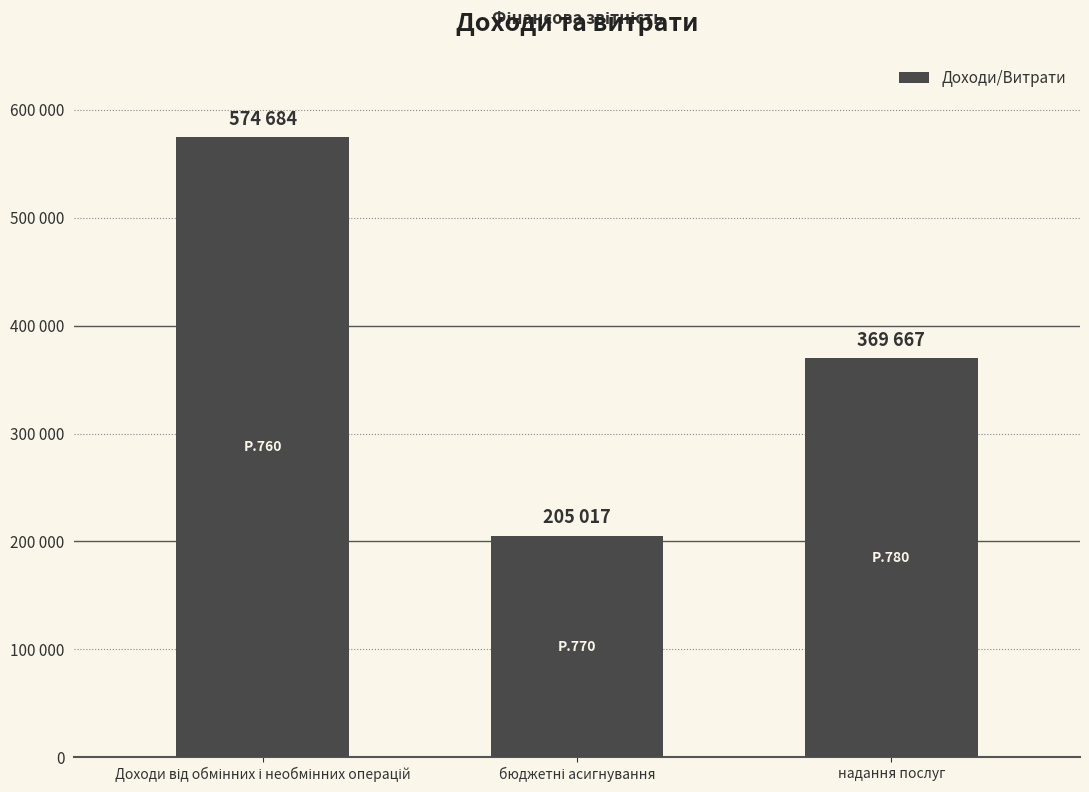

Are the bars horizontal?

No